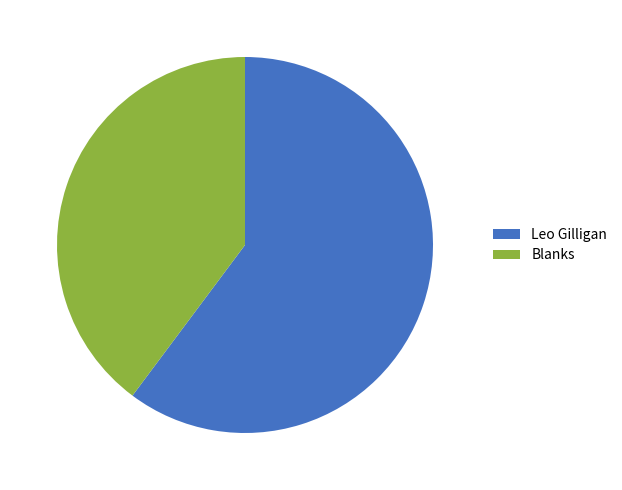

Is it true that Leo Gilligan is 73% of the pie?

False